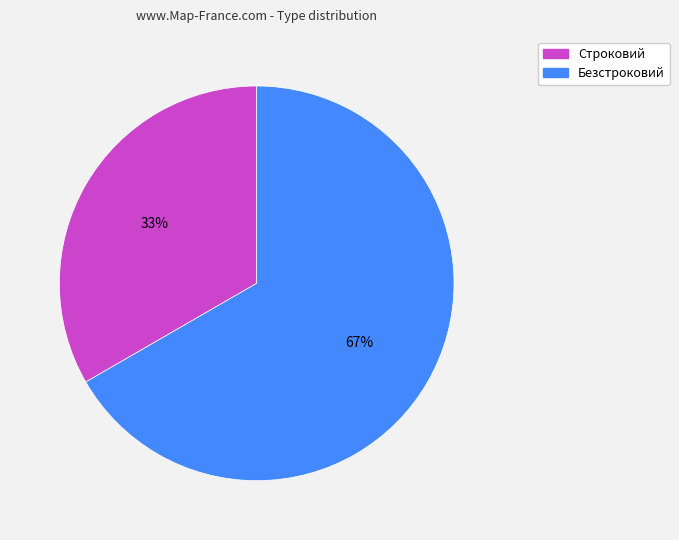

Do Безстроковий and Строковий together represent more than half of the pie?

Yes